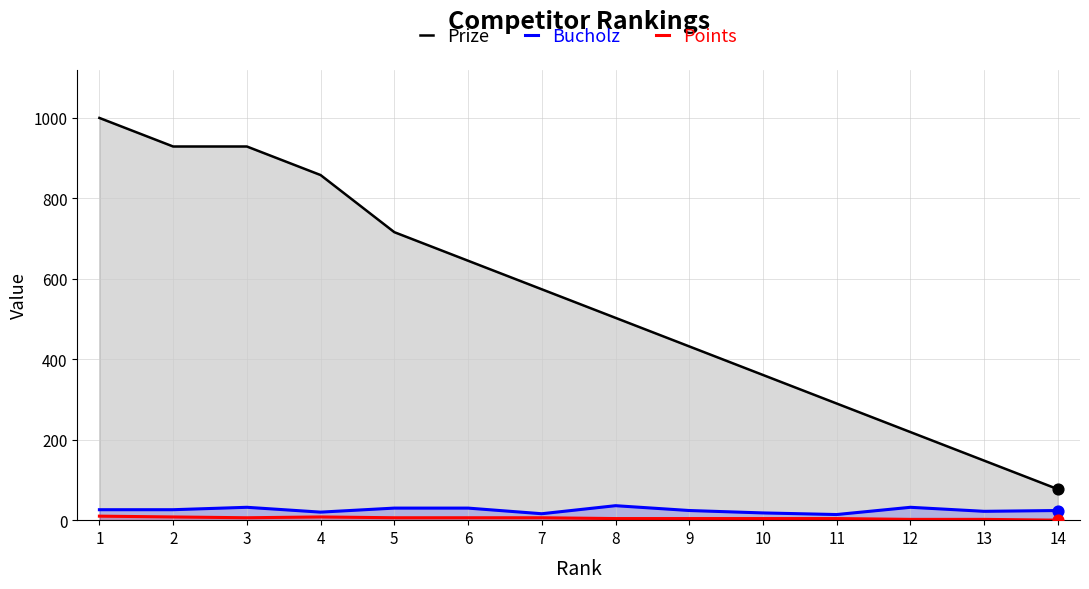

Which series has the widest spread of Y values?

Prize